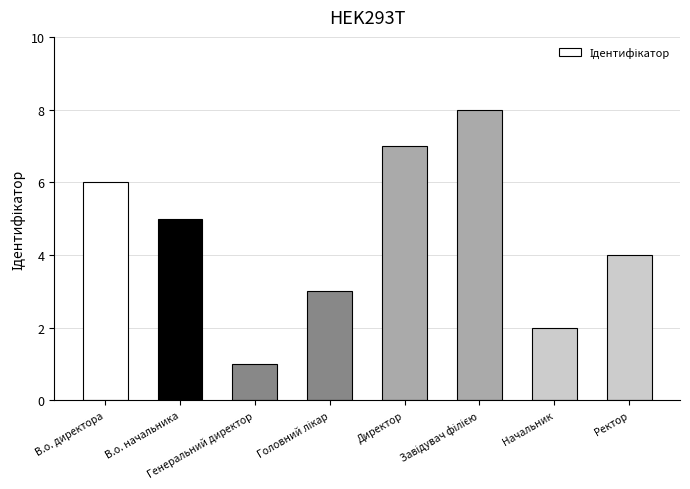

The chart shows a value of 5 at В.о. начальника. True or false?

True